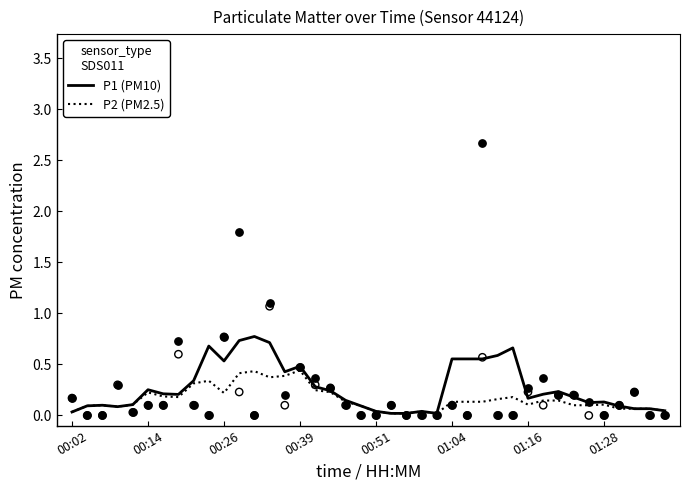

At how many categories does at least one series exceed 0?

40